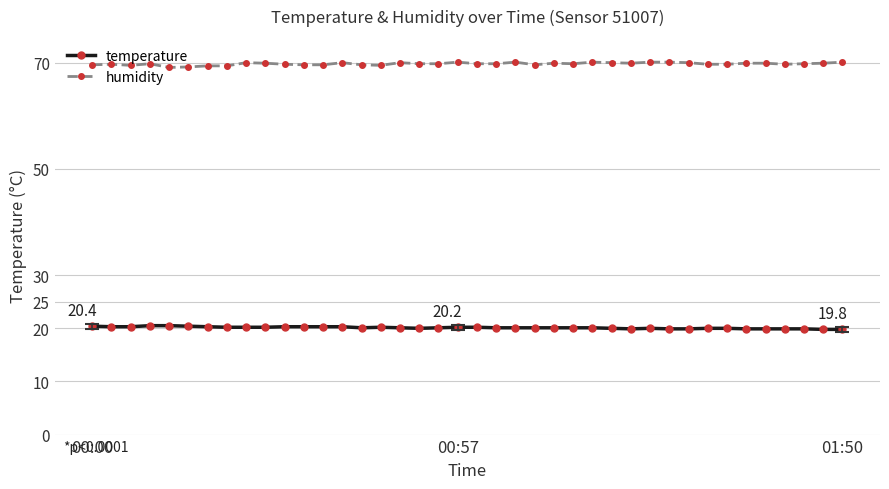

At how many categories does at least one series exceed 67?

40